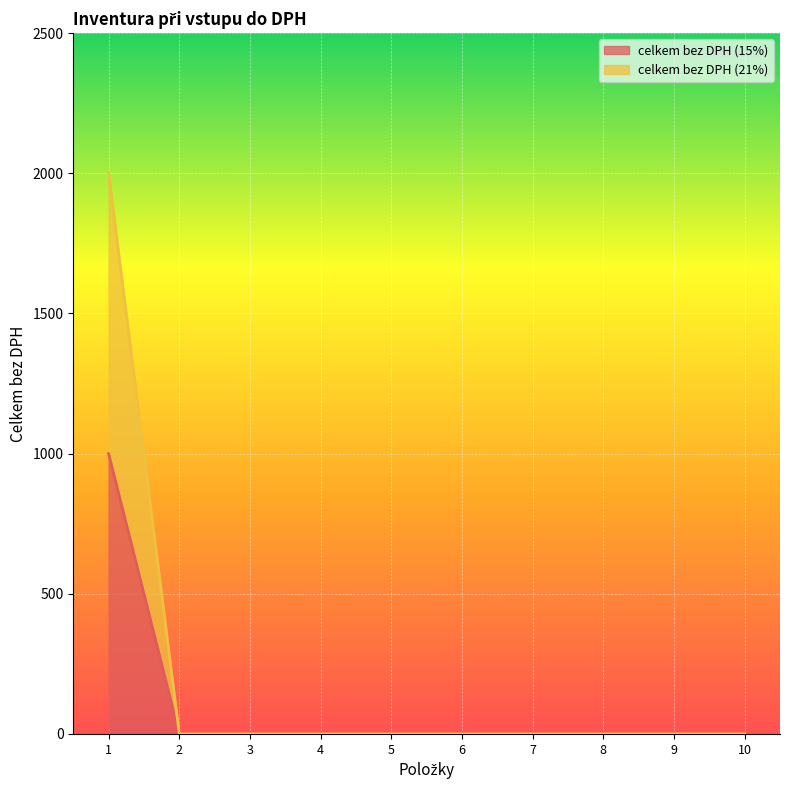

The value of celkem bez DPH (21%) at 9 is 0. True or false?

True